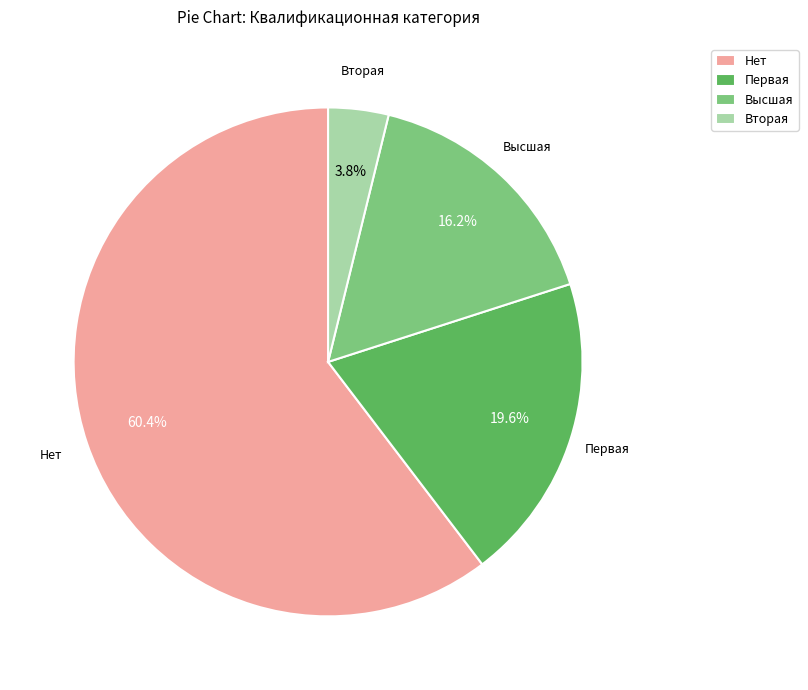

To the nearest percent, what portion does Первая represent?

20%